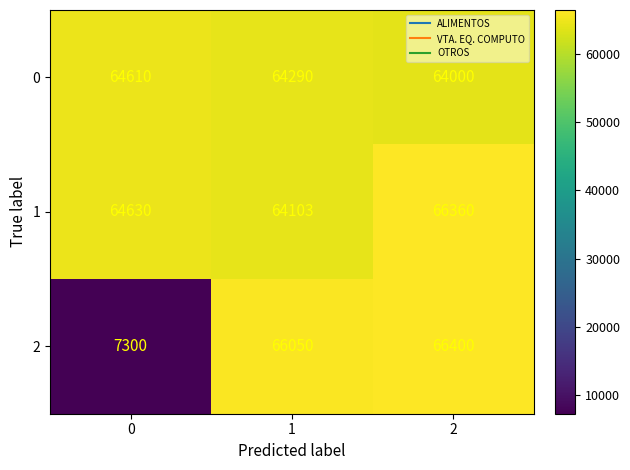

What is the total value across all series at 0?

136540